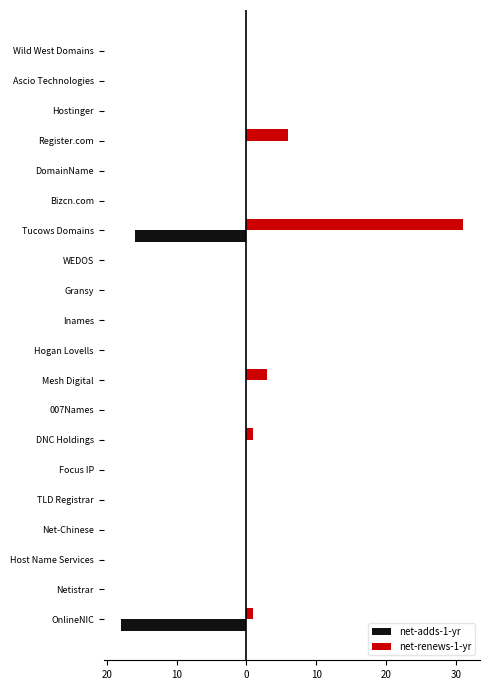

How many bars are there in total?

40